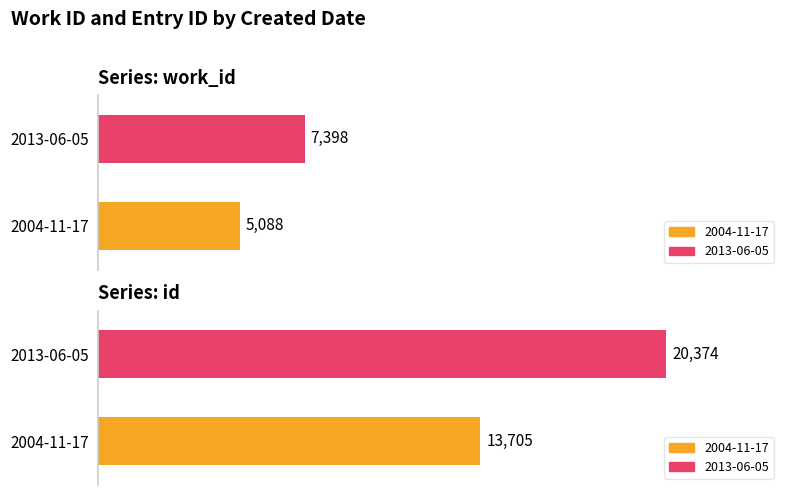

Which has a higher value, 2004-11-17 or 2013-06-05?

2013-06-05